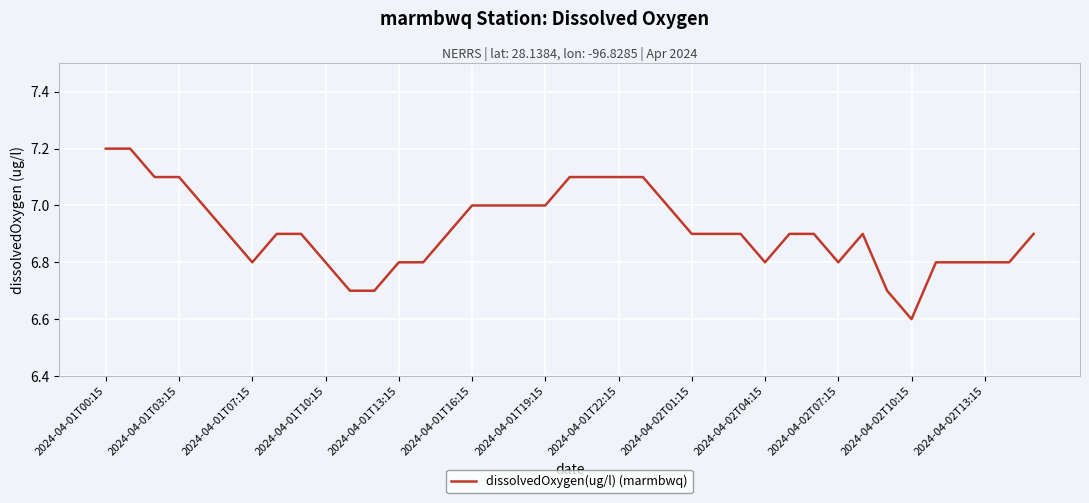

Is this an area chart (filled region under the line)?

No